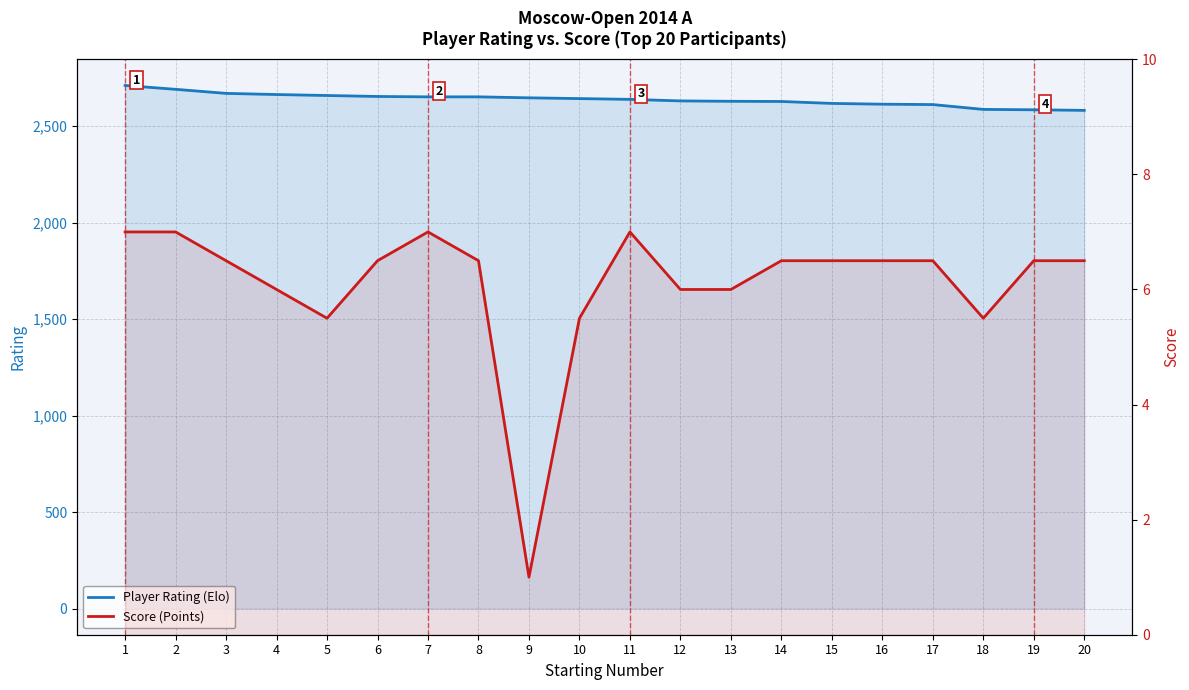

List the series in order of their overall mean, highest first.

Player Rating (Elo), Score (Points)